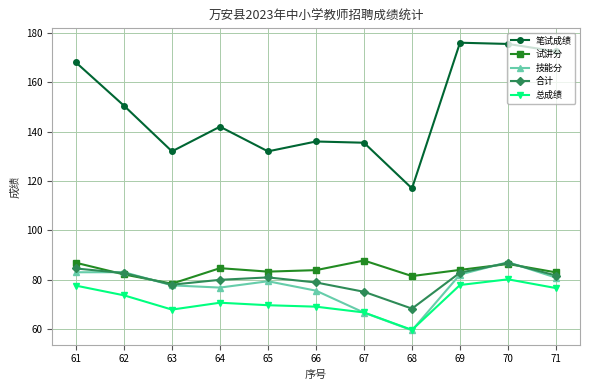

What are all the series names shown in the legend?

笔试成绩, 试讲分, 技能分, 合计, 总成绩